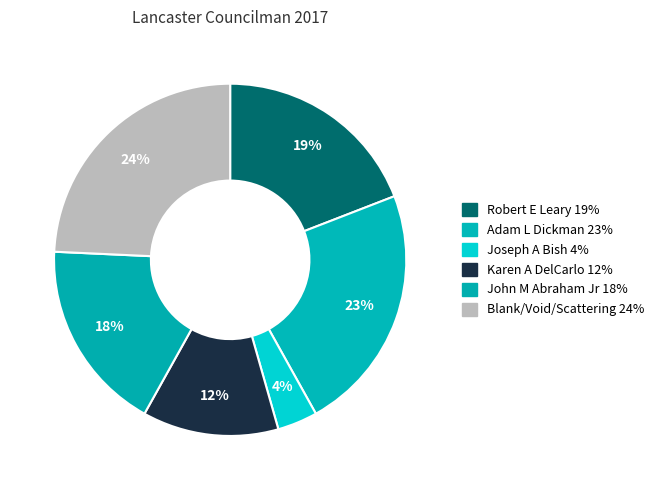

Is there a majority slice in this chart?

No